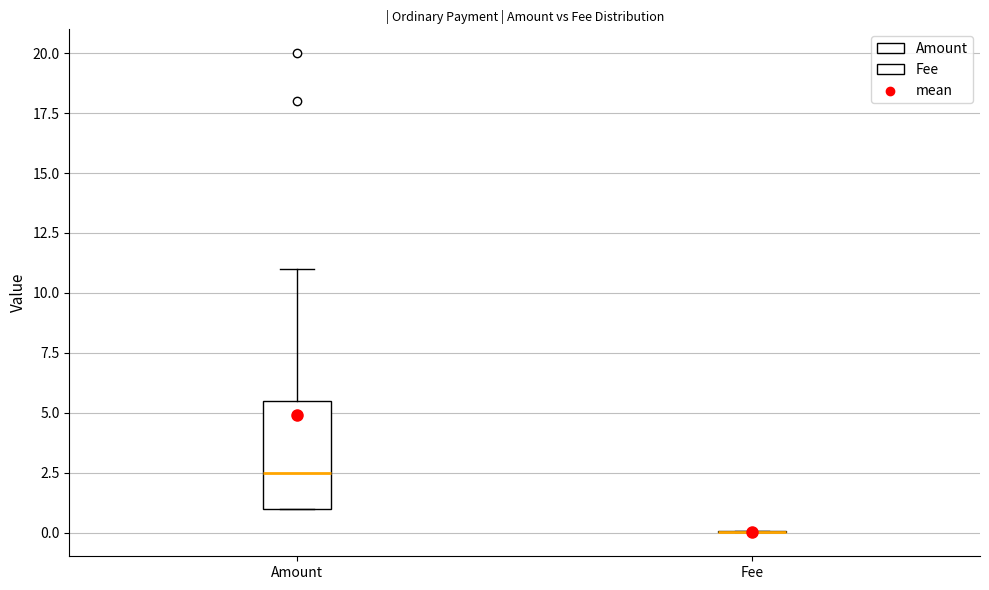

Reading left to right, read every box against the y-axis: the position of its median line, the range the box covers, and the ends of its whiskers. The values are not printed on the chart, so give them approximately, as read against the axis.

Amount: median 2.5, box 1.0 to 5.5, whiskers 1.0 to 11.0
Fee: box collapsed to a line at 0.0, whiskers 0.0 to 0.0